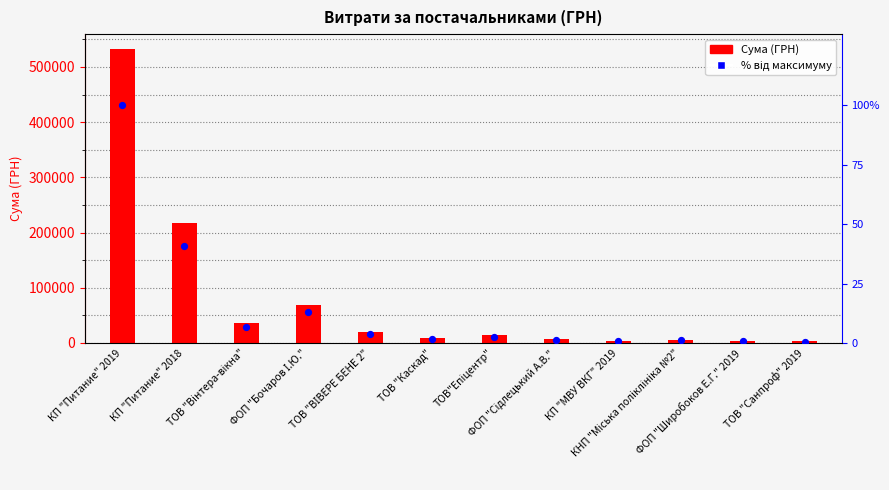

At which category is the sum across all series the highest?

КП "Питание" 2019